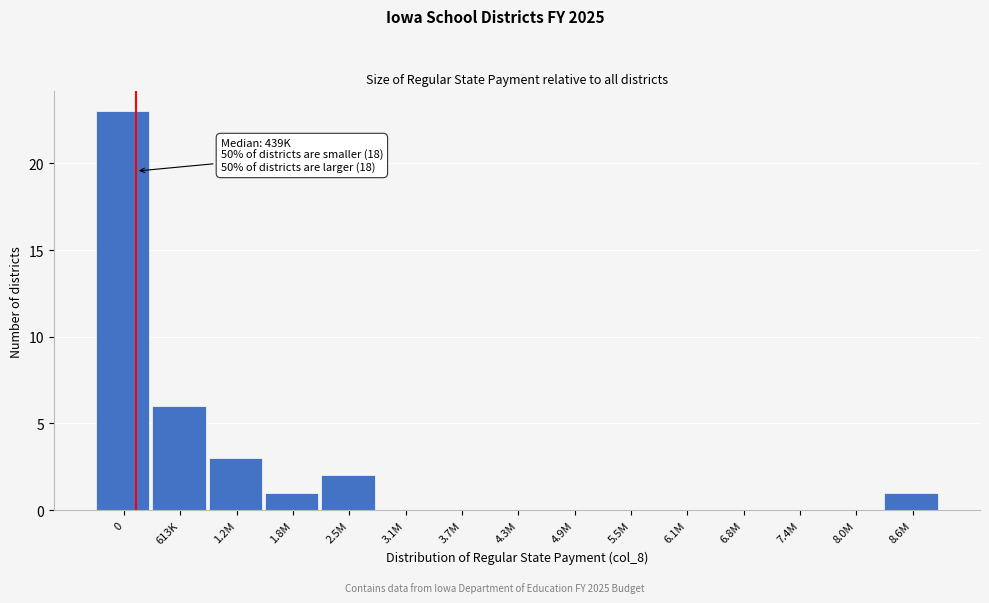

Reading left to right, transcribe all the data shown in this chart.

0=23	613K=6	1.2M=3	1.8M=1	2.5M=2	3.1M=0	3.7M=0	4.3M=0	4.9M=0	5.5M=0	6.1M=0	6.8M=0	7.4M=0	8.0M=0	8.6M=1